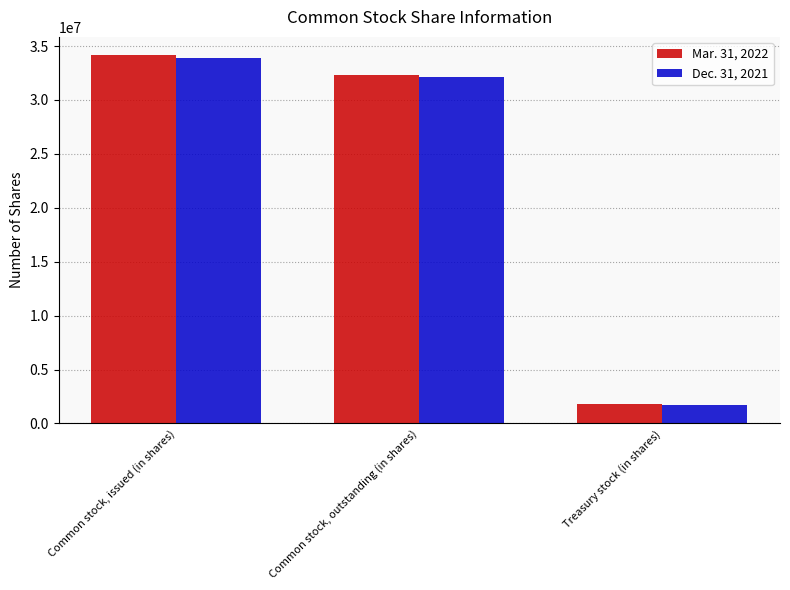

Rank the series by their maximum value, from lowest to highest.

Dec. 31, 2021, Mar. 31, 2022